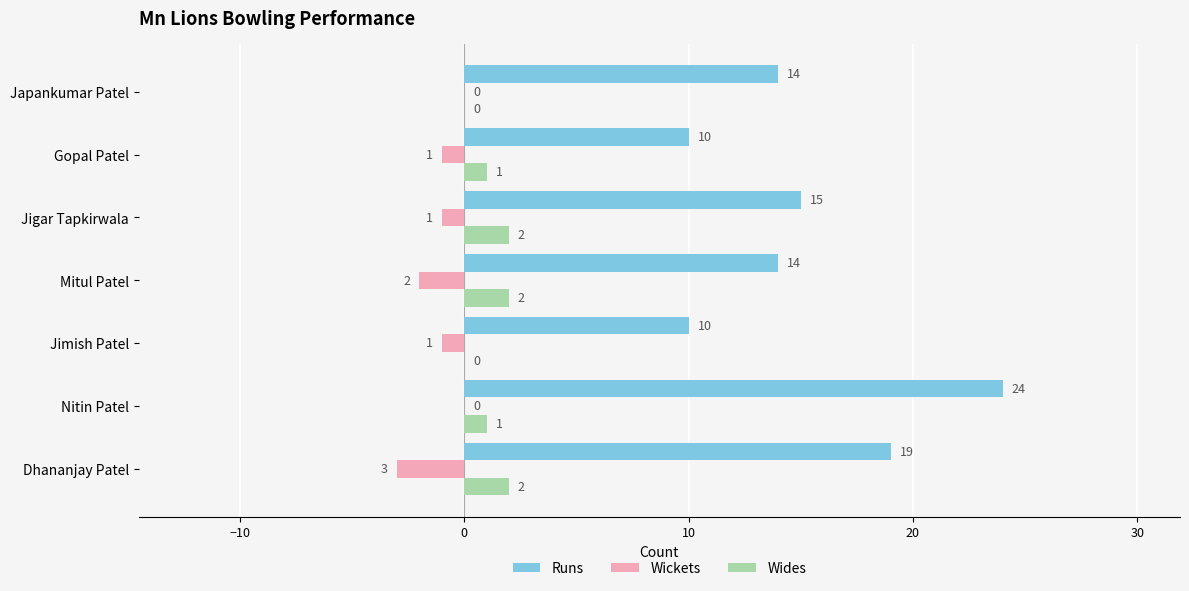

At which category does the chart reach its peak across all series?

Nitin Patel